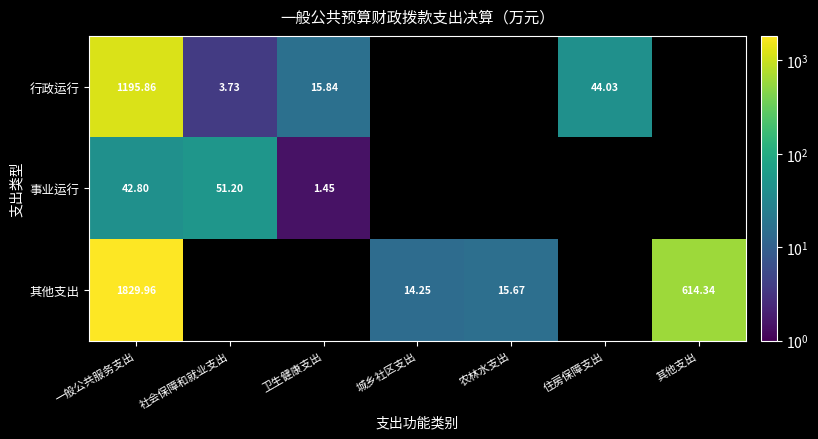

Which series changed the most between 一般公共服务支出 and 社会保障和就业支出?

行政运行